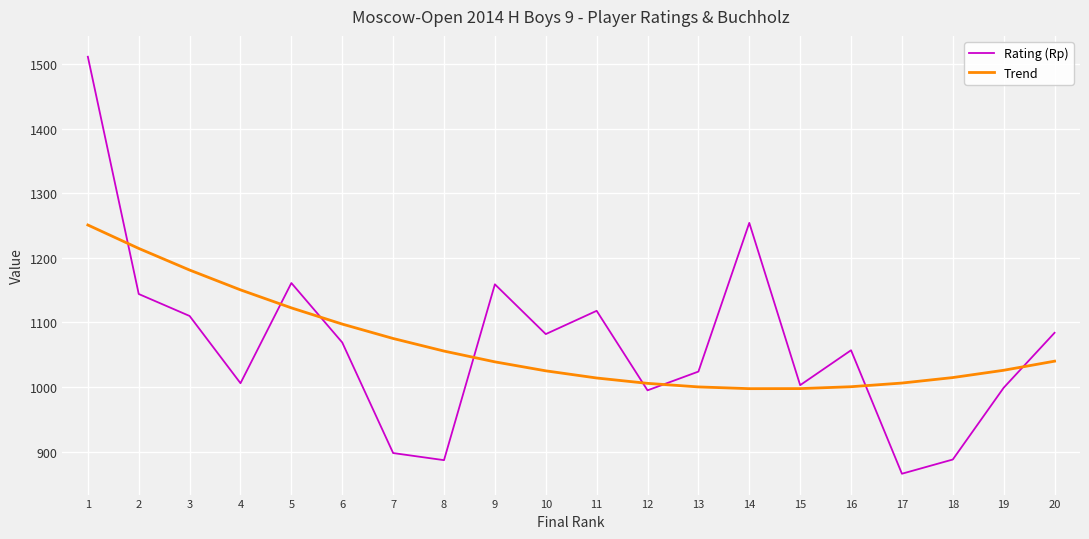

At which category does the chart reach its minimum across all series?

17